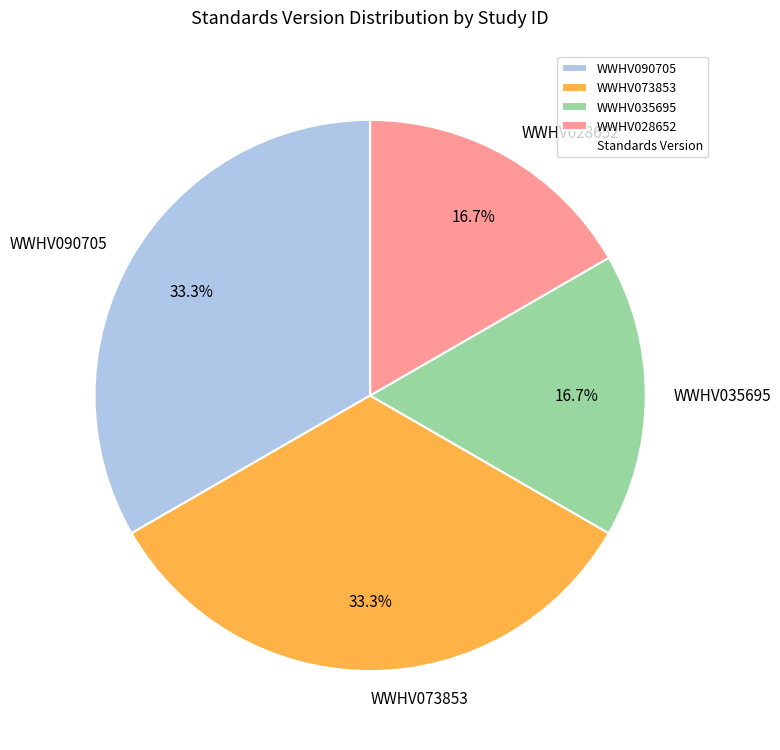

True or false: WWHV035695 accounts for 17% of the total.

True